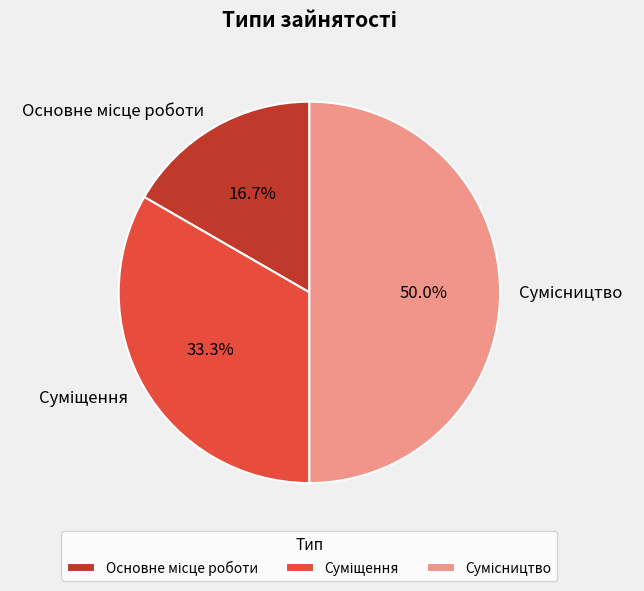

Approximately how many times larger is the value at Основне місце роботи compared to Суміщення?

0.5